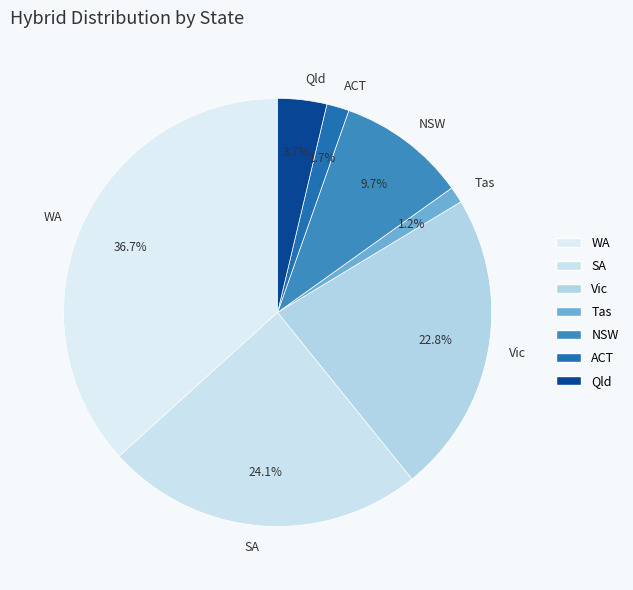

Does SA account for over 50% of the chart?

No